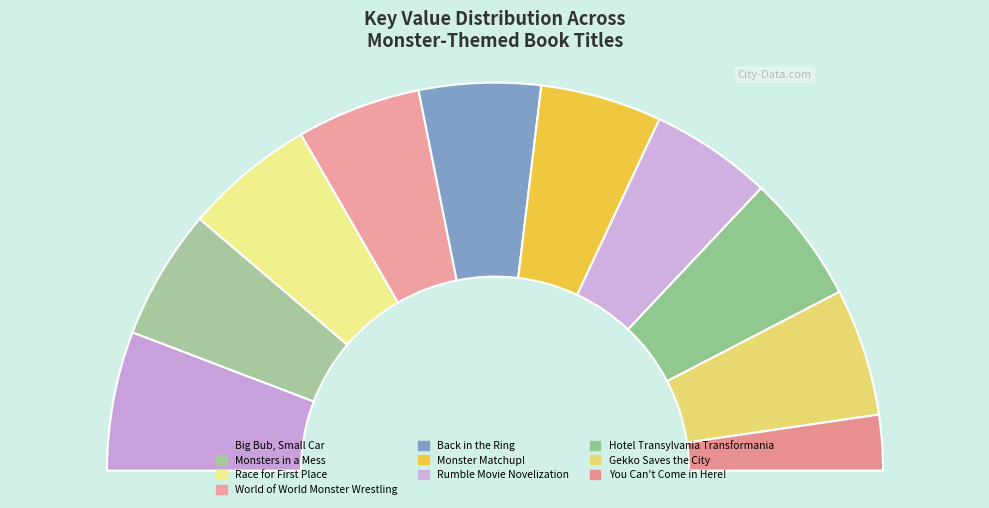

Count the number of slices in the pie.

10